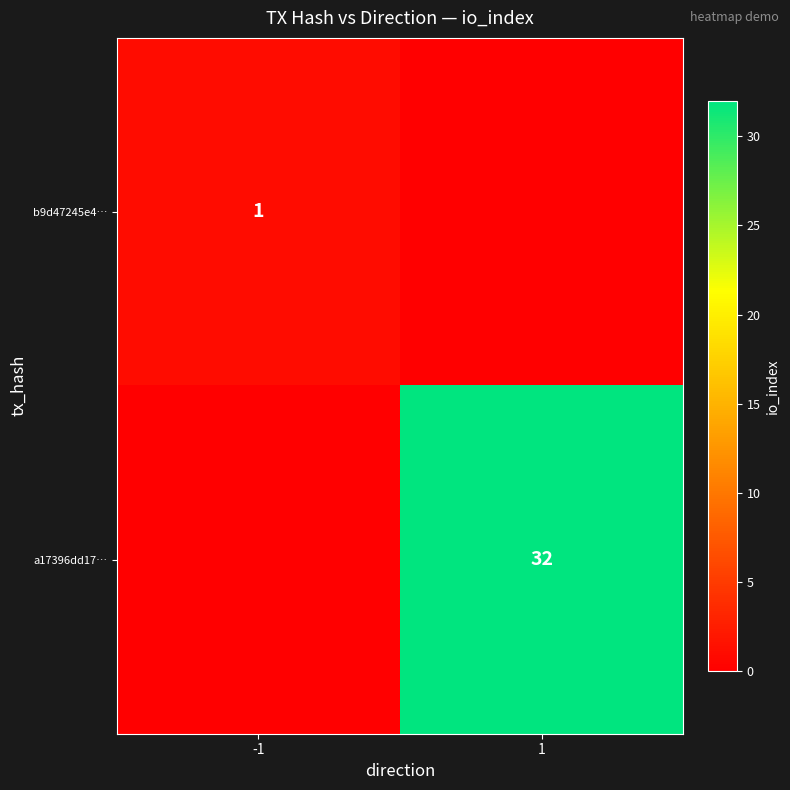

How many series are shown in this chart?

2